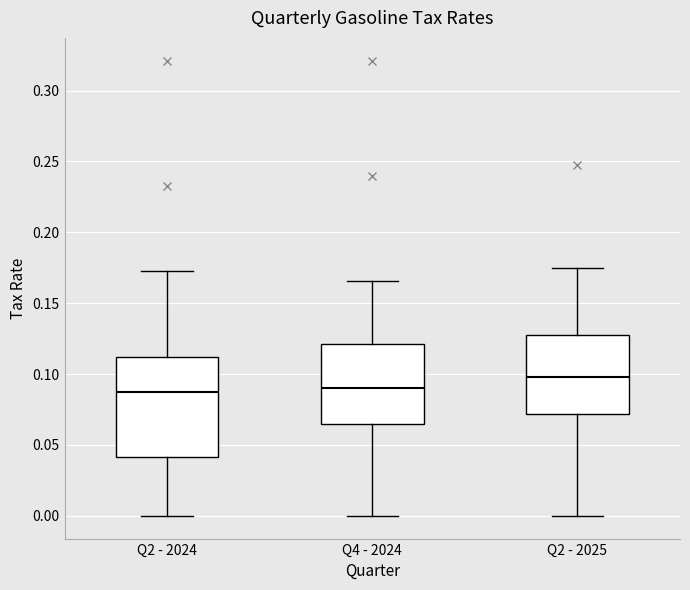

Reading left to right, transcribe this box plot: for each box, give where its median line is, the range the box spans, and where its two whiskers end, as read against the y-axis. The values are not printed on the chart, so give them approximately, as read against the axis.

Q2 - 2024: median 0.090, box 0.040 to 0.110, whiskers 0.000 to 0.175
Q4 - 2024: median 0.090, box 0.065 to 0.120, whiskers 0.000 to 0.165
Q2 - 2025: median 0.100, box 0.070 to 0.130, whiskers 0.000 to 0.175